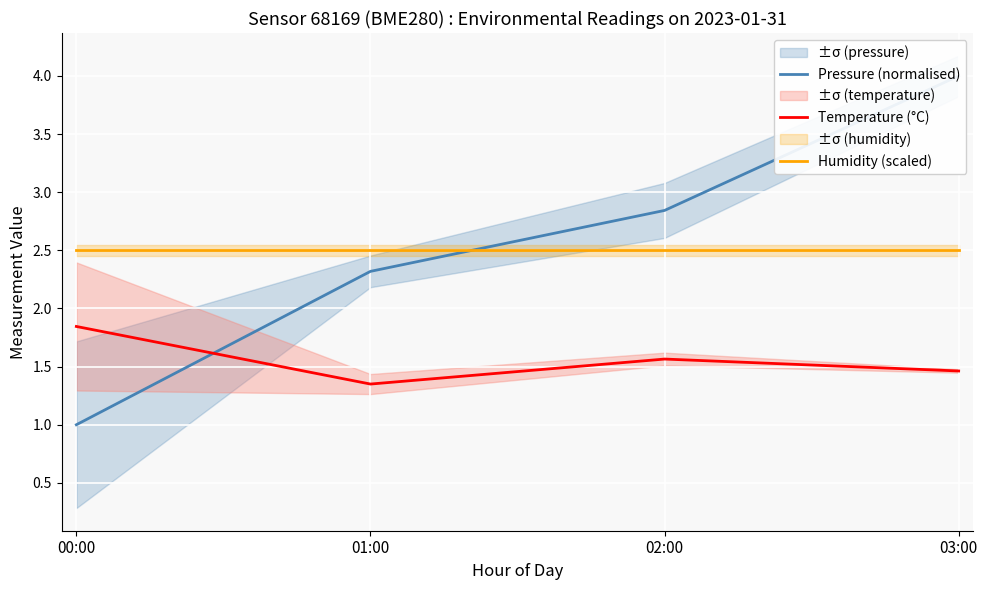

What is the average value of the Pressure (normalised) series?

2.5